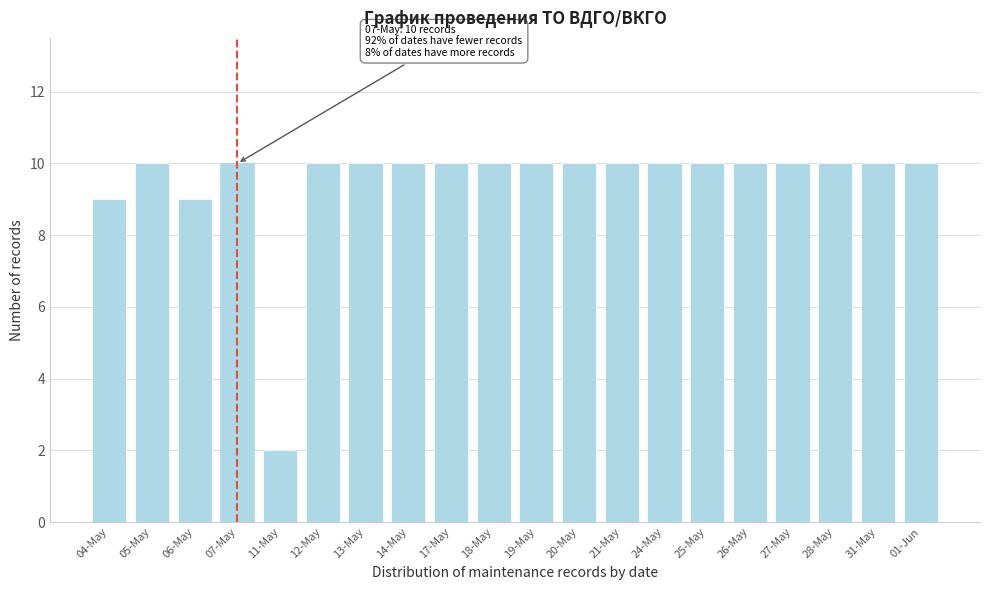

Reading left to right, transcribe all the data shown in this chart.

04-May=9	05-May=10	06-May=9	07-May=10	11-May=2	12-May=10	13-May=10	14-May=10	17-May=10	18-May=10	19-May=10	20-May=10	21-May=10	24-May=10	25-May=10	26-May=10	27-May=10	28-May=10	31-May=10	01-Jun=10